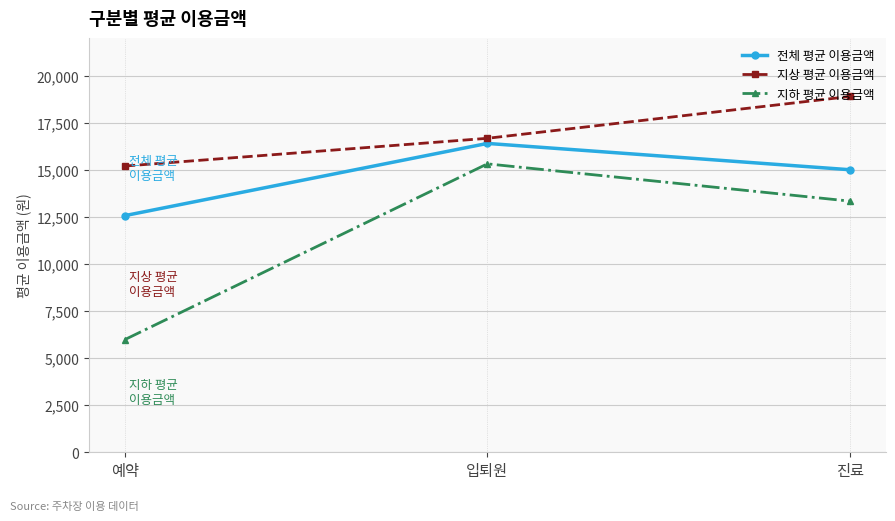

What is the label of the 3rd point from the left?

진료